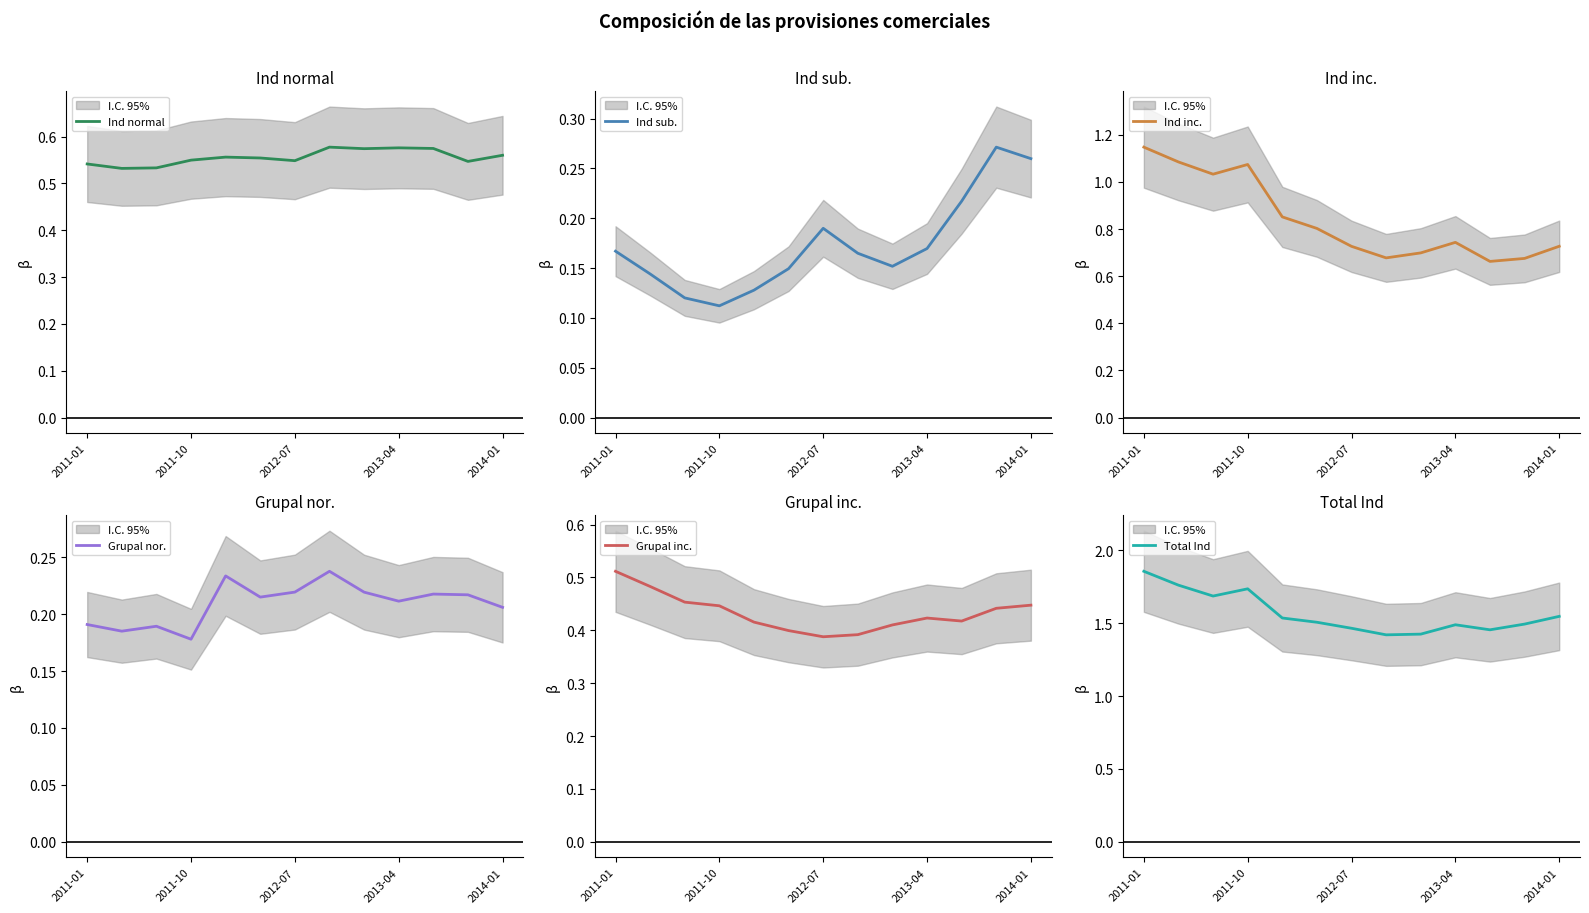

The Ind normal series shows 0.9 at 2013-04. True or false?

False